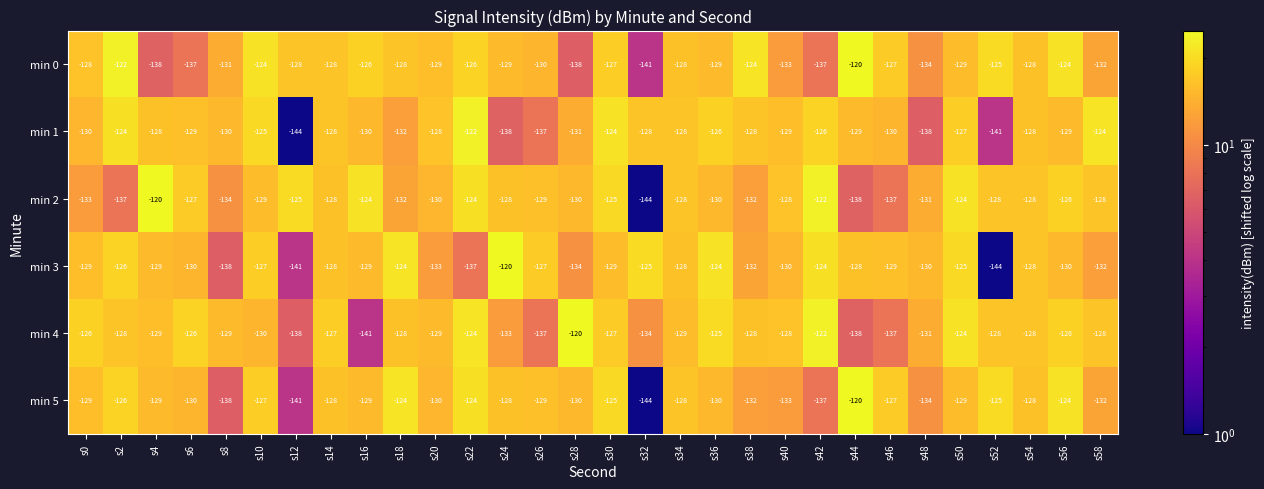

What is the sum of the min 3 values at s34 and s18?

-252